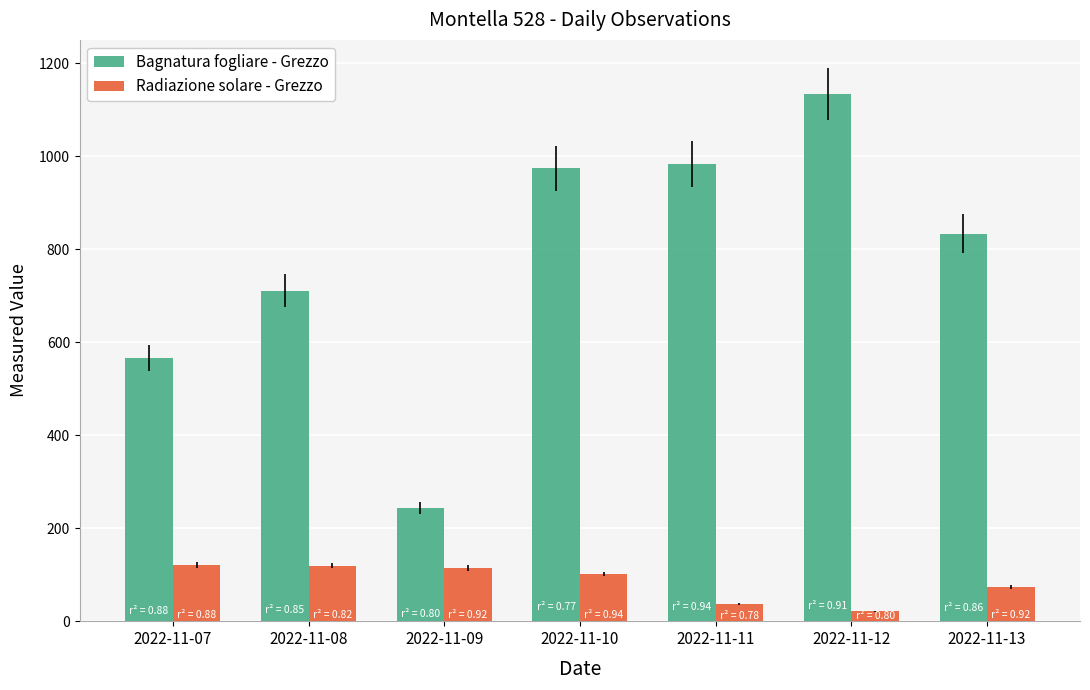

What value does the Radiazione solare - Grezzo series have at 2022-11-11?

36.9